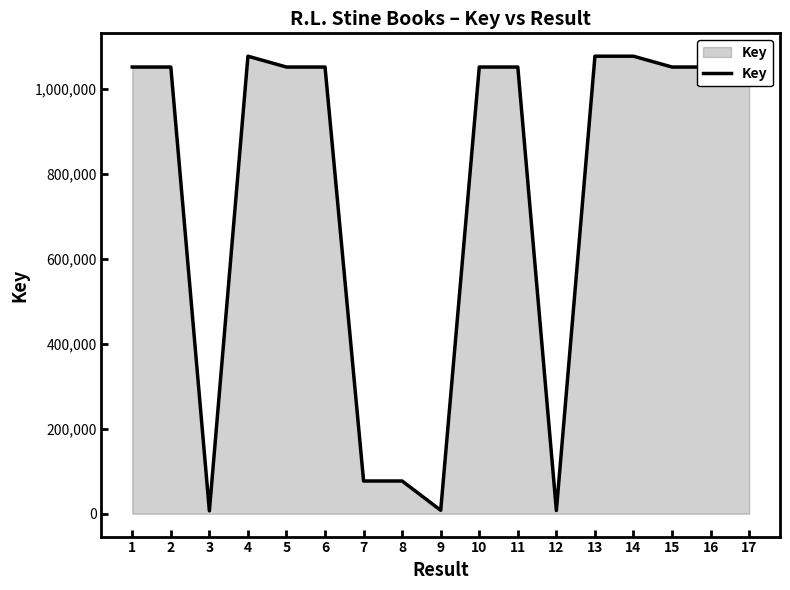

What is the ratio of the value at 15 to the value at 7?

13.7